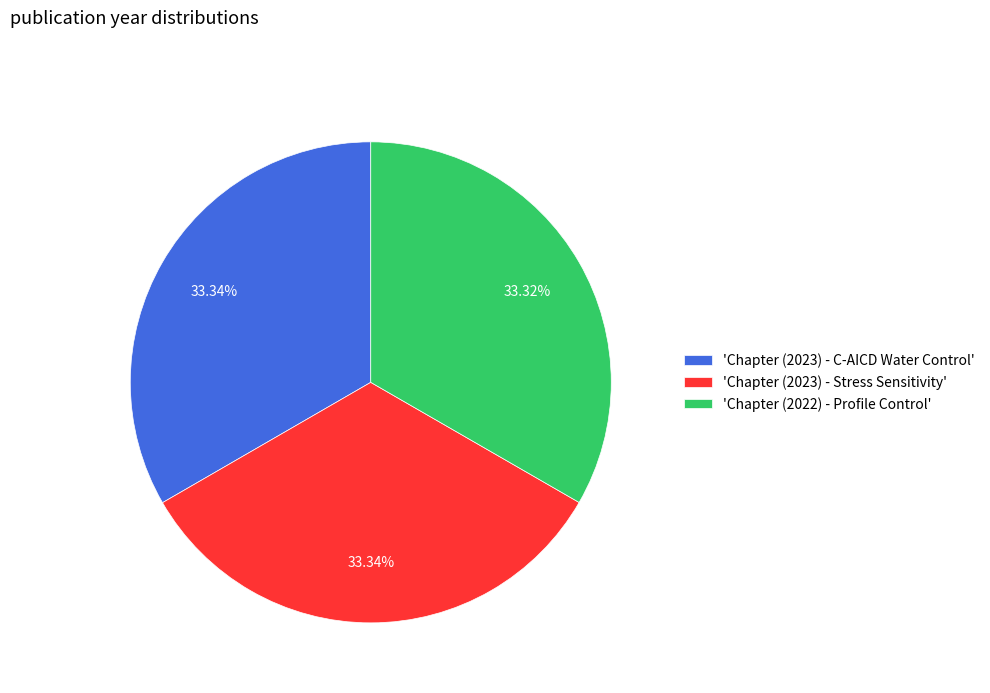

How many slices are in this pie chart?

3